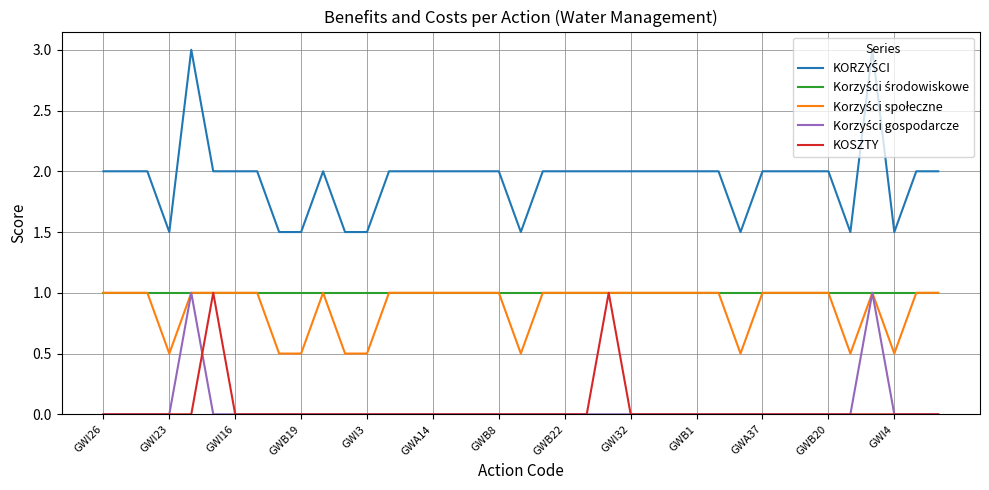

How many KOSZTY values are between 0 and 1?

39